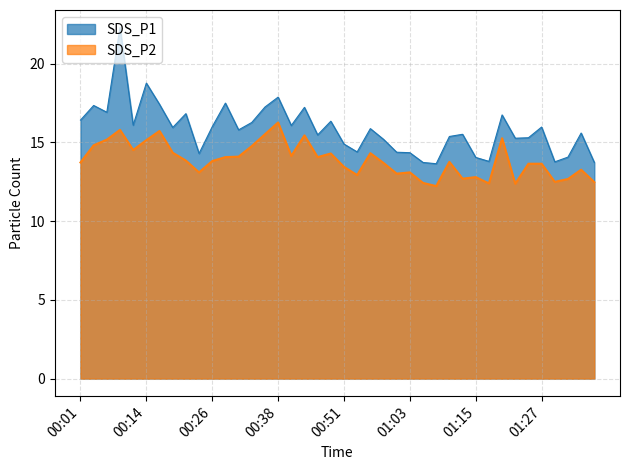

Rank the series by their maximum value, from highest to lowest.

SDS_P1, SDS_P2